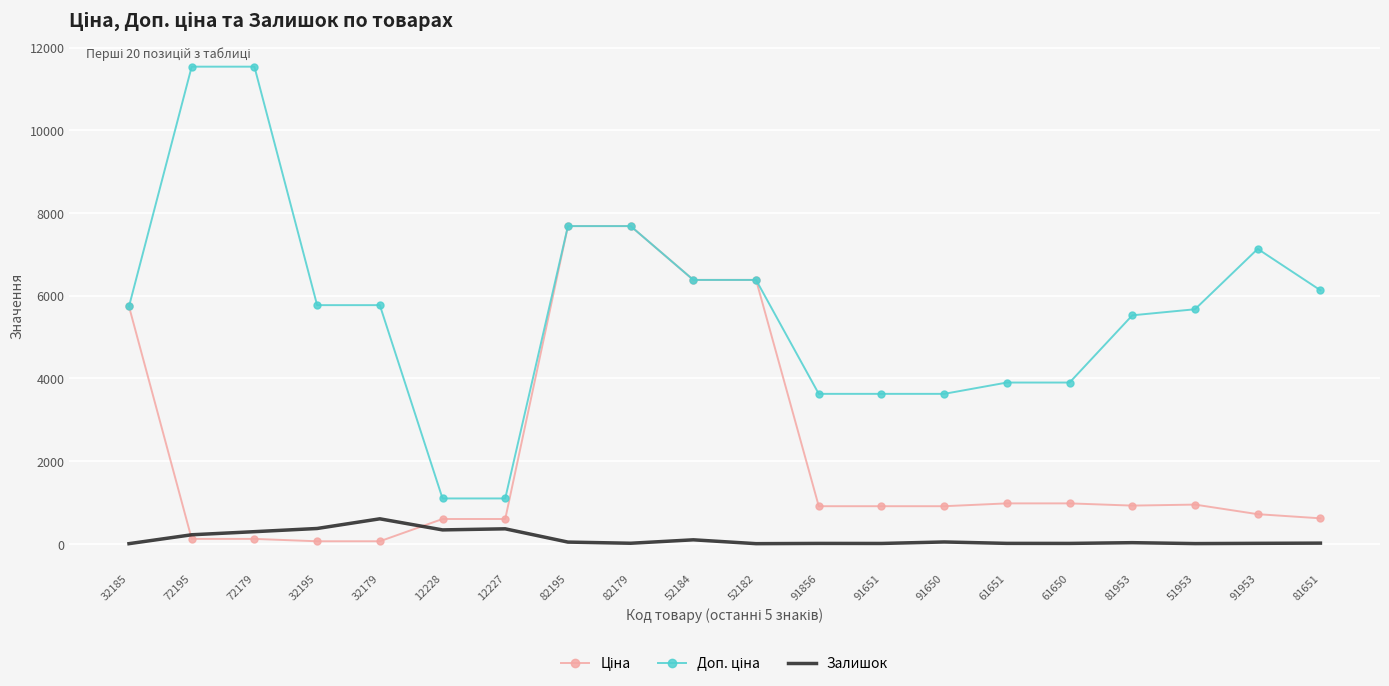

What is the total value across all series at 32185?

11473.7